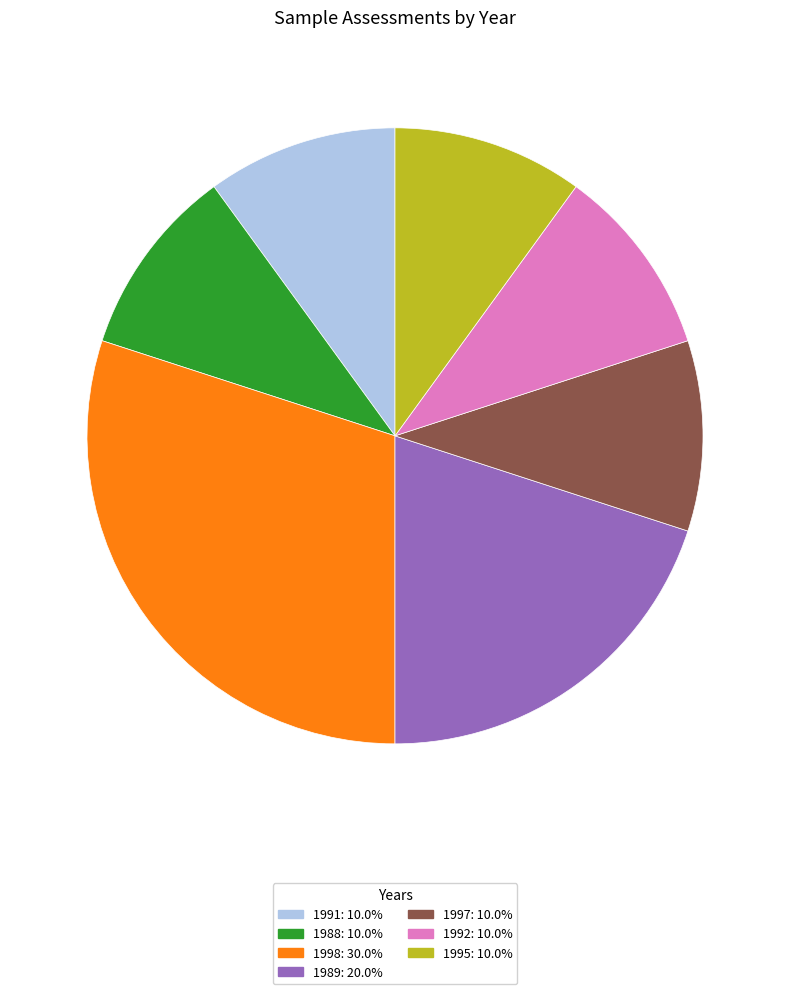

Which category has the biggest portion of the pie?

1998